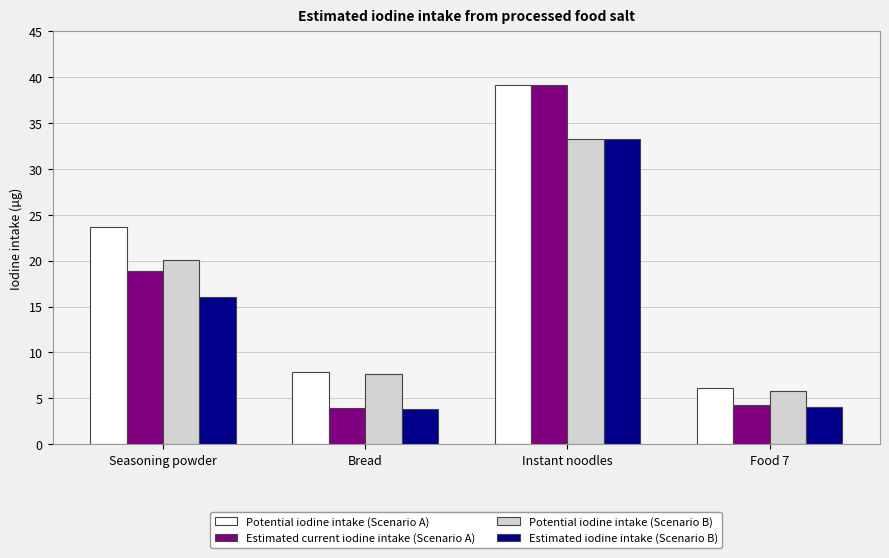

At which category does the chart reach its peak across all series?

Instant noodles